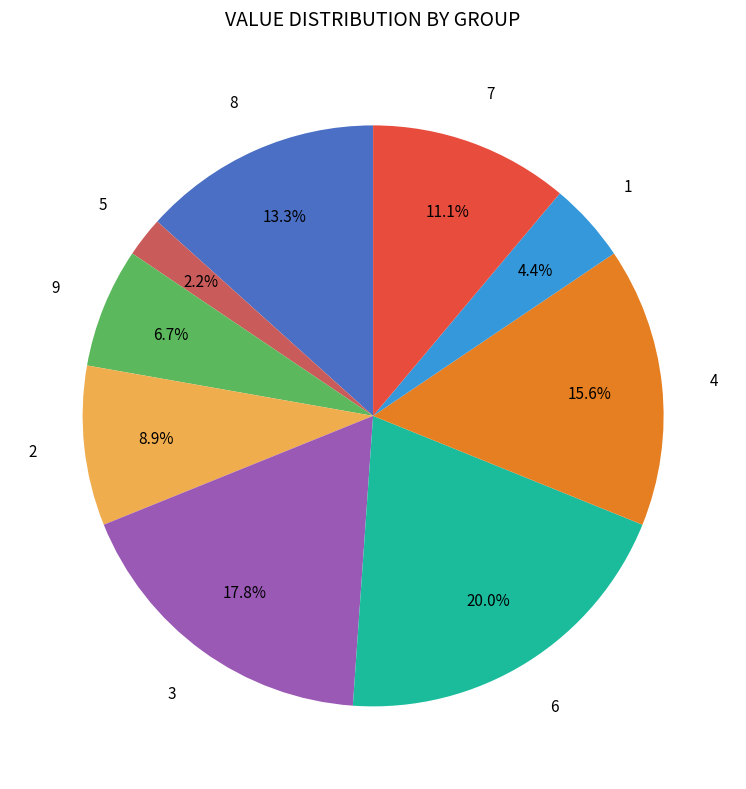

Does 9 represent more than half of the total?

No